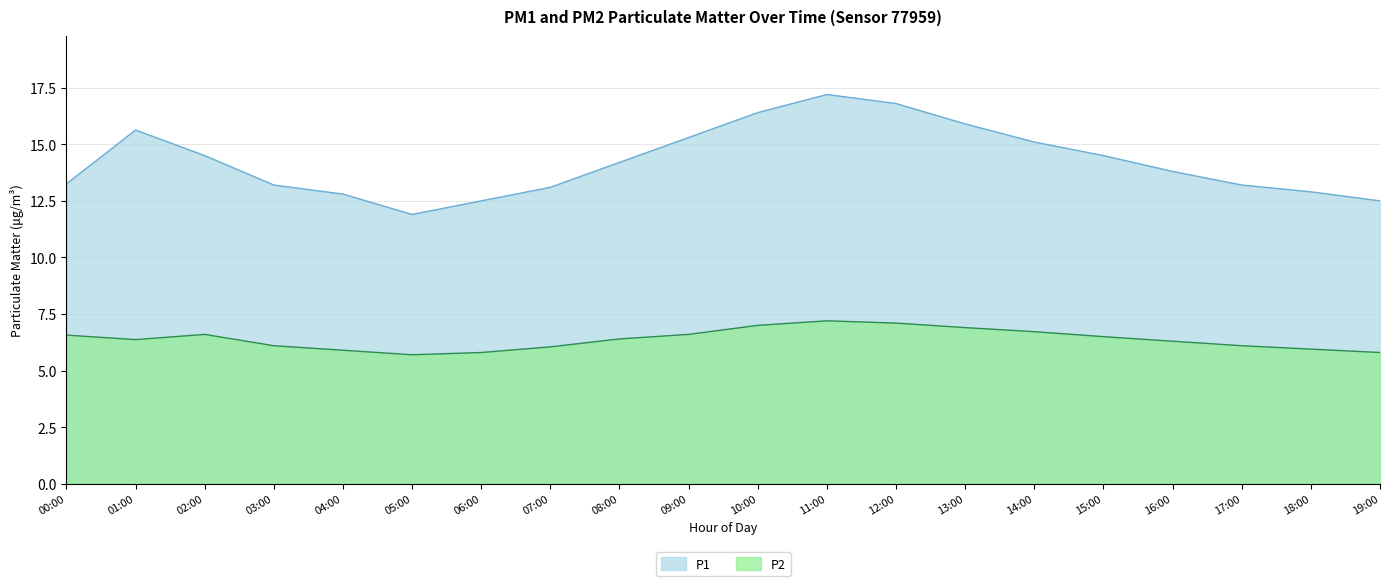

Which series has the largest total across all categories?

P1